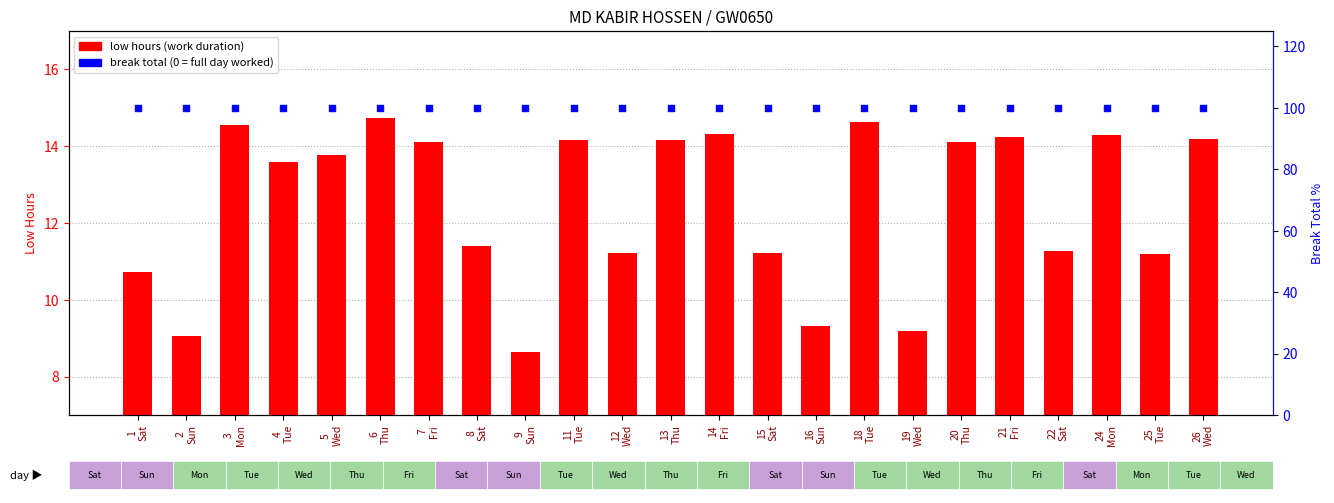

At which category is the sum across all series the highest?

6
Thu